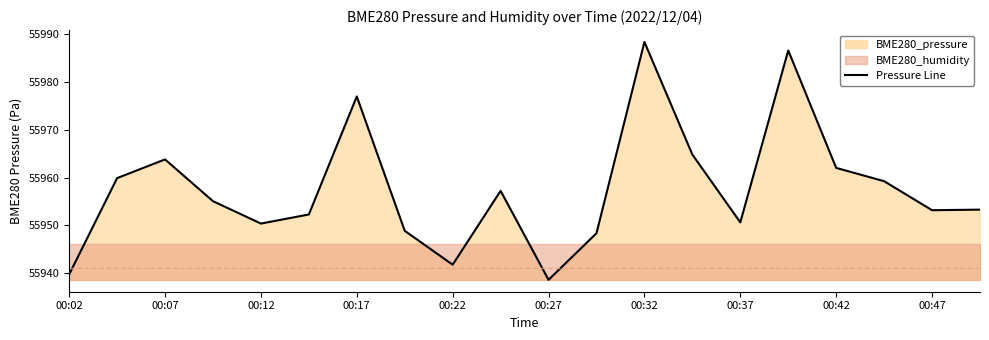

True or false: the data shows 21161.0 at 00:24.

False